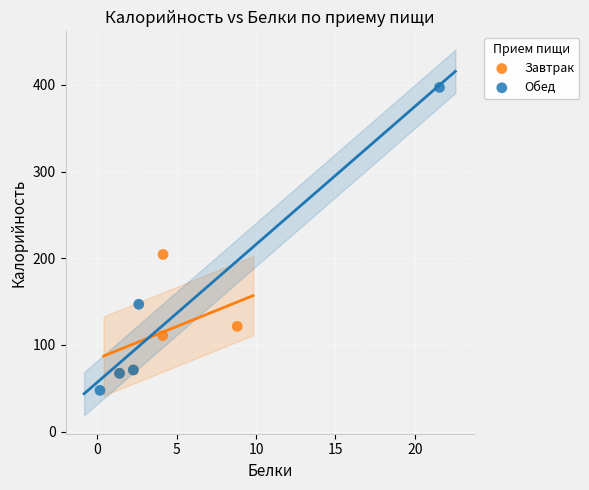

Which series has the largest Y range (max minus min)?

Обед